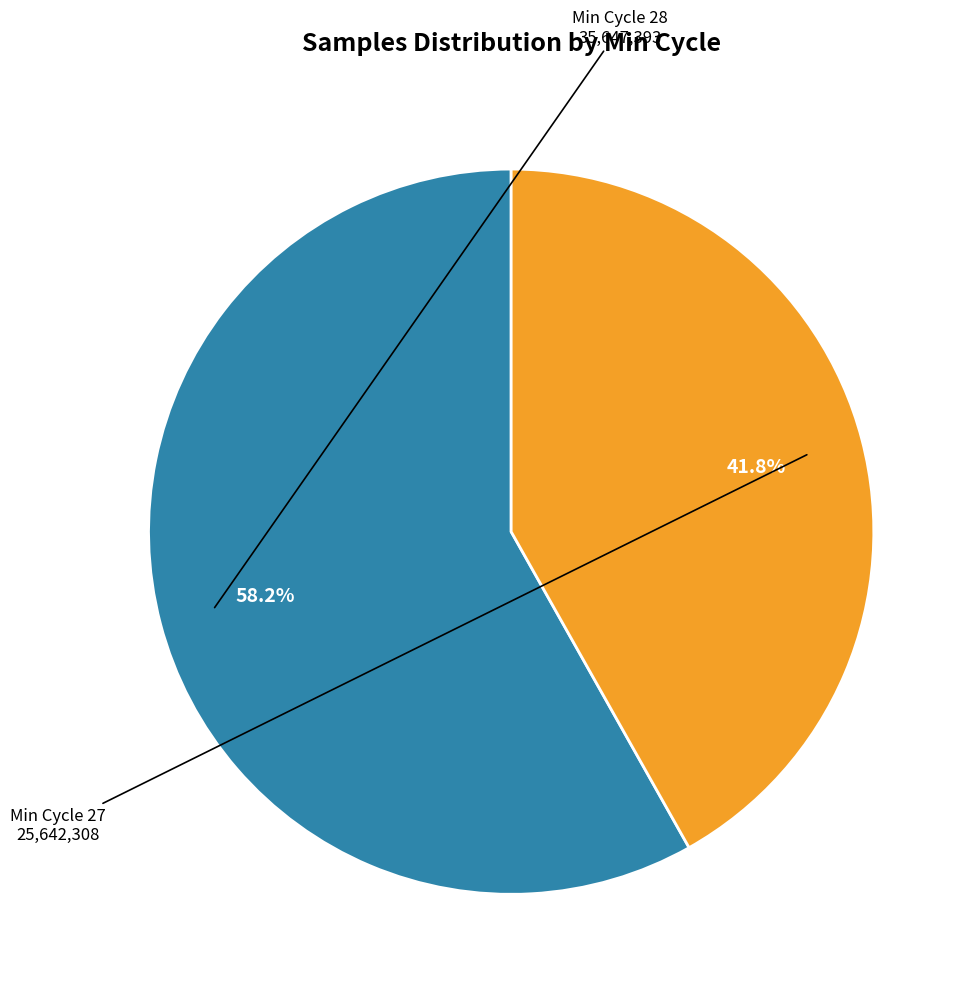

Does any single category account for the majority?

Yes